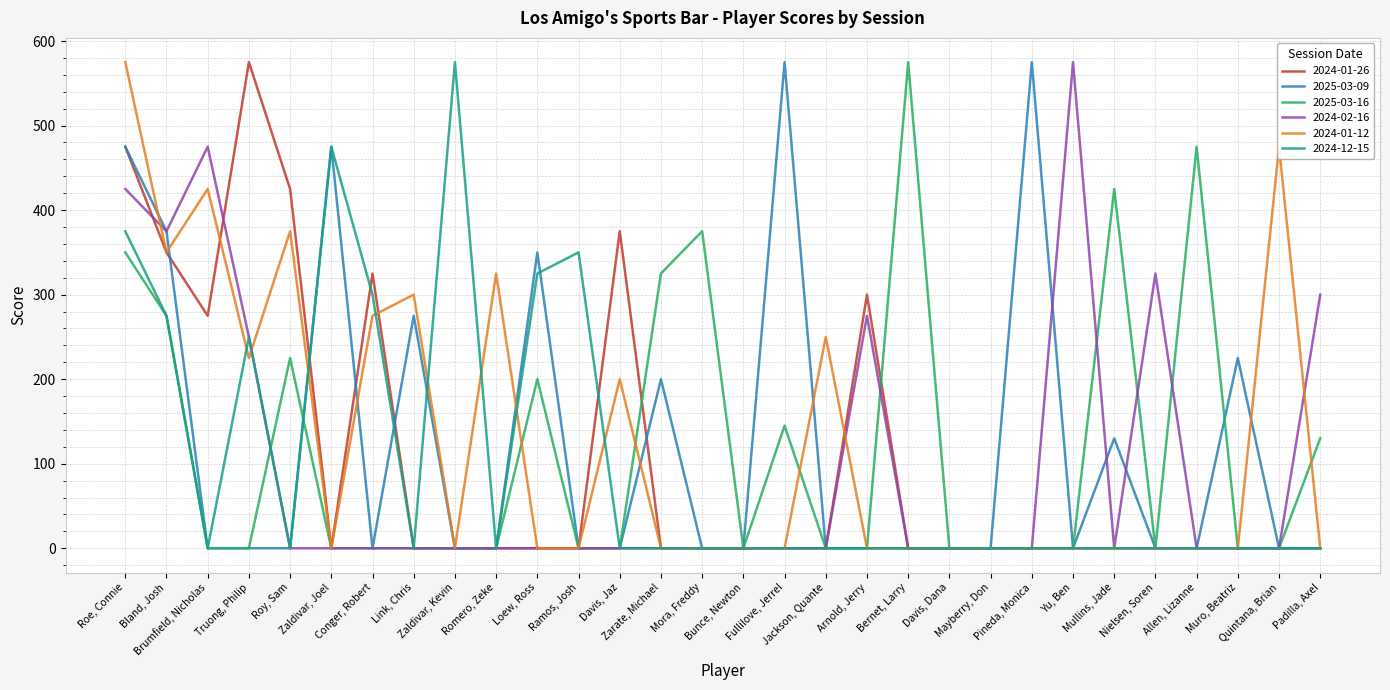

Is the value of 2024-01-26 at Fullilove, Jerrel greater than the value of 2024-01-12 at Mayberry, Don?

No